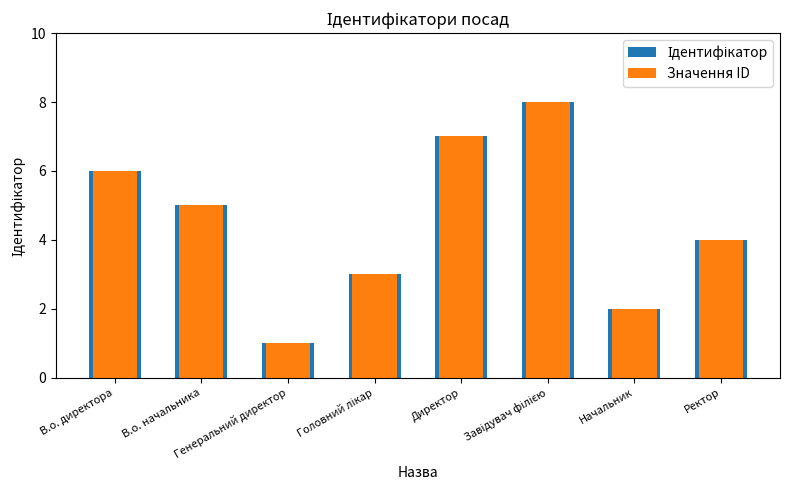

Which series changed the most between В.о. начальника and Ректор?

Ідентифікатор